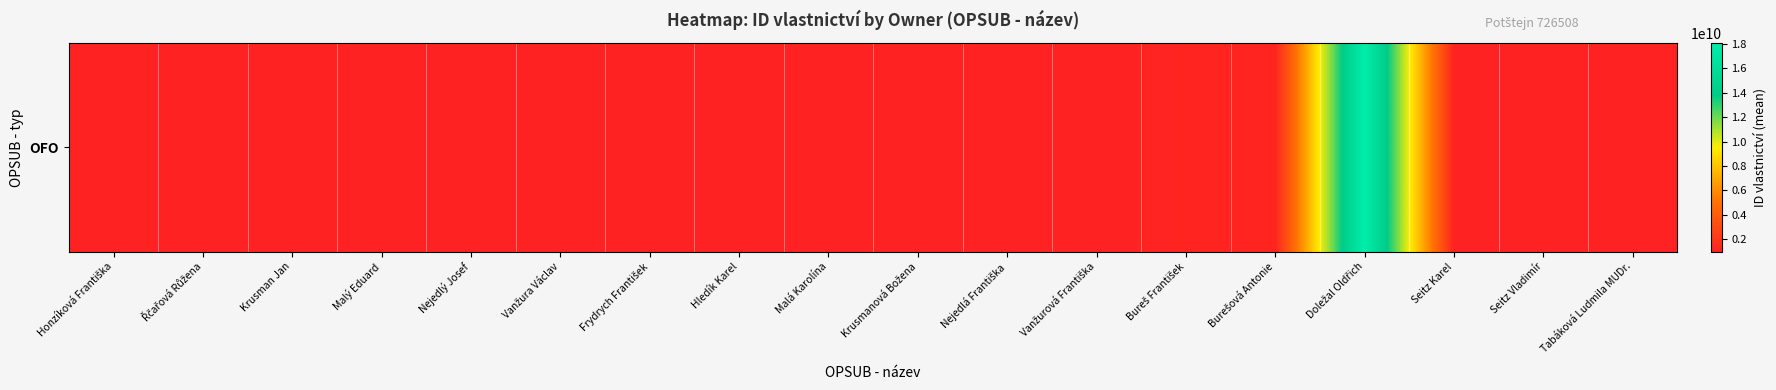

At which label does the data first exceed 972011607?

Vanžura Václav